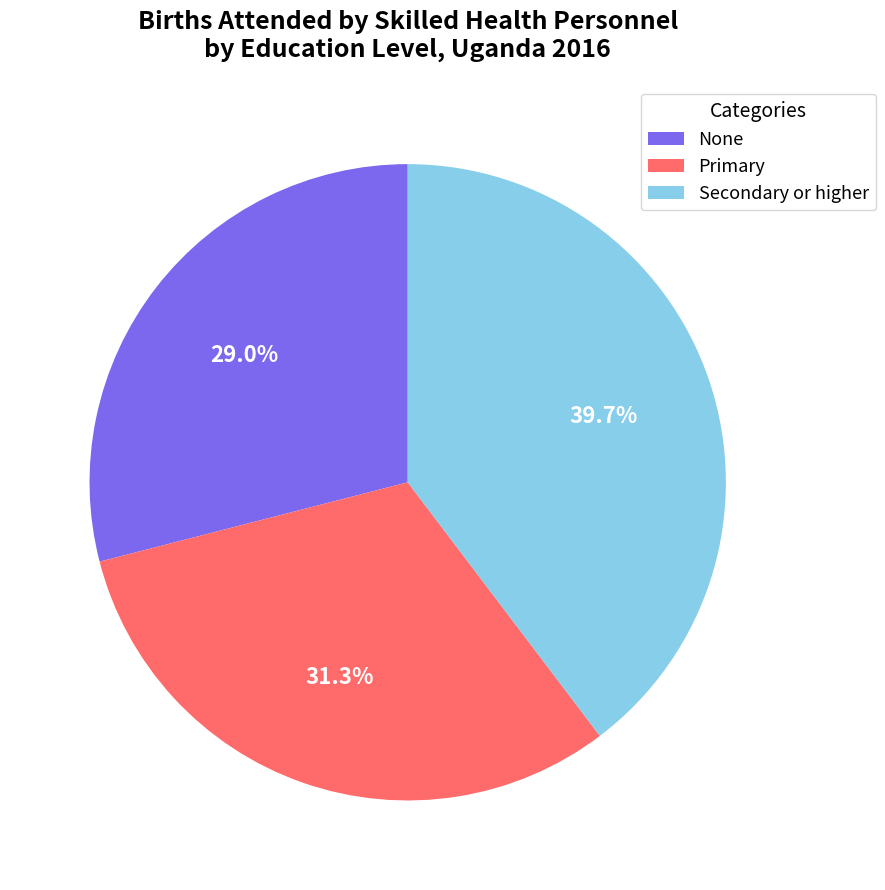

Which slice is the largest?

Secondary or higher